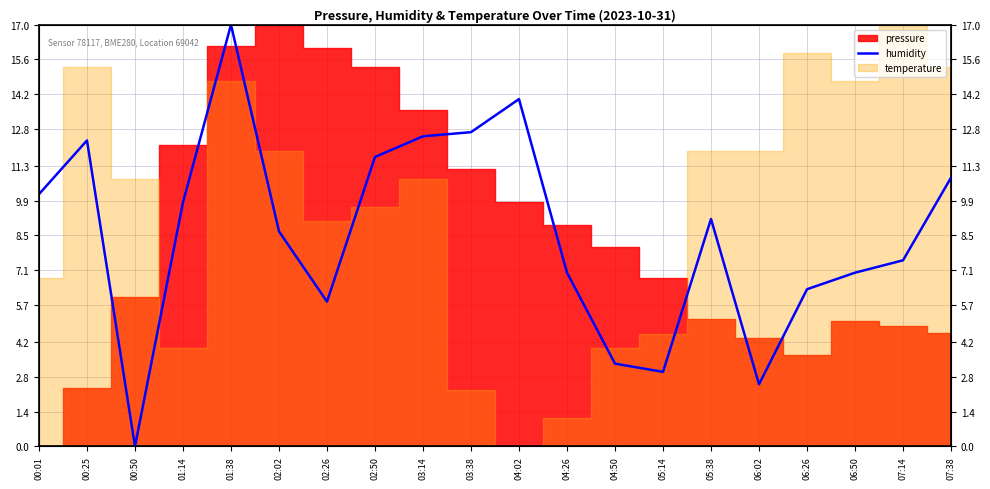

What position from the left is 00:25?

2